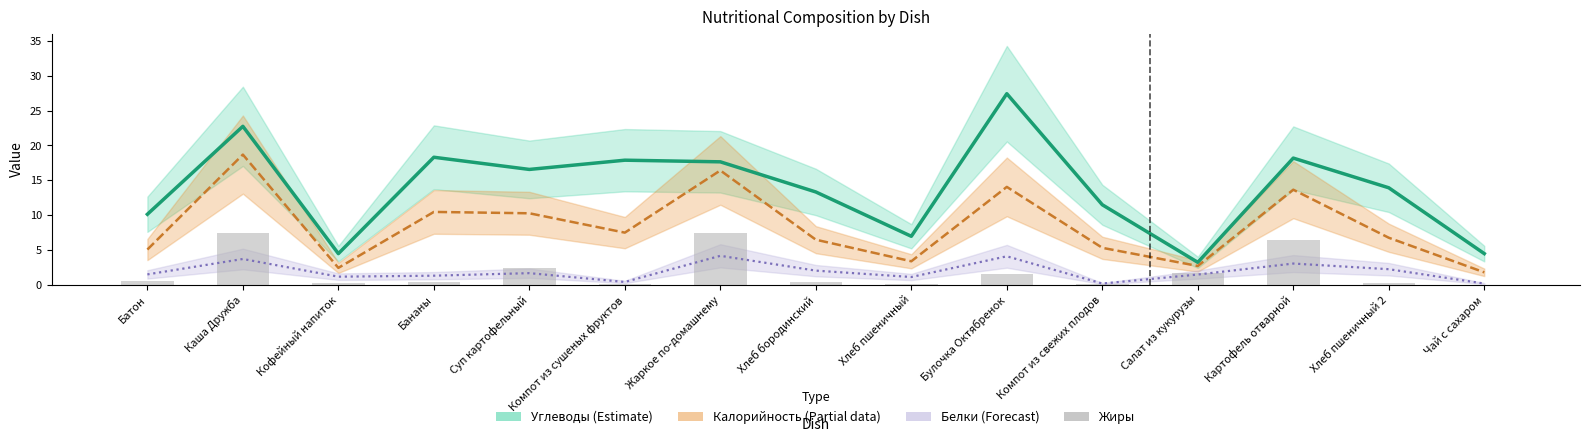

What is the difference between the maximum and minimum values in the Жиры series?

7.4